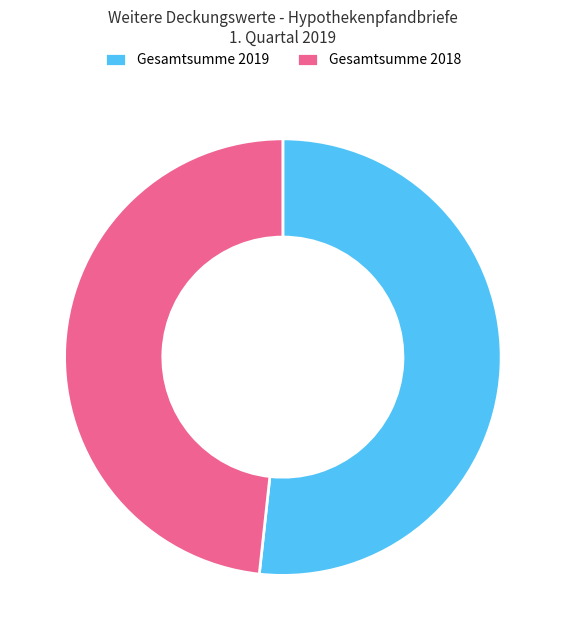

Is the sum of Gesamtsumme 2019 and Gesamtsumme 2018 greater than half?

Yes